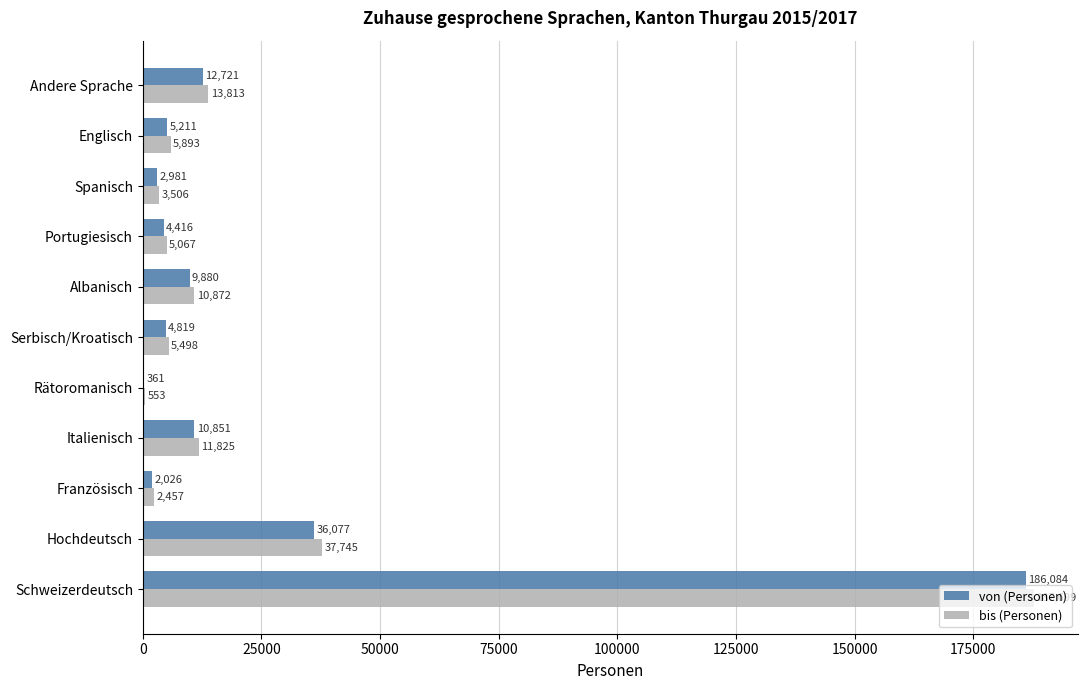

What is the sum of the von (Personen) values at Französisch and Rätoromanisch?

2387